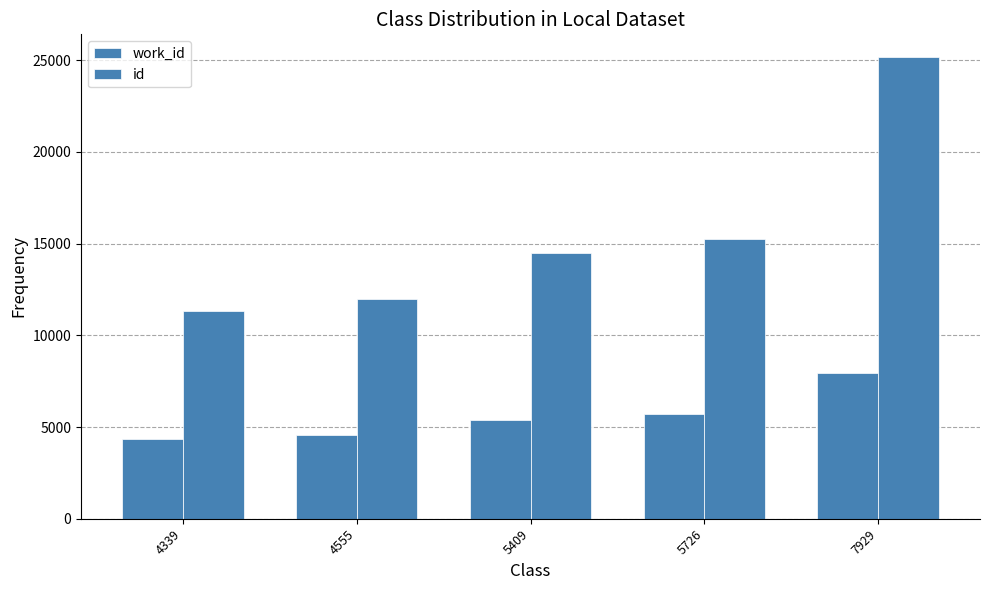

How many bars are there in total?

10